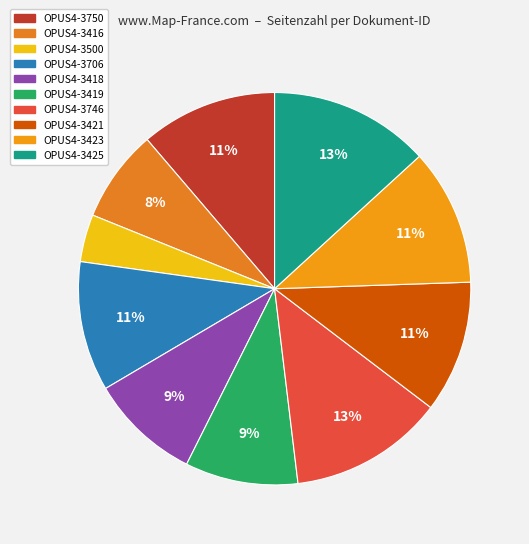

Is there any slice that represents more than half of the pie?

No